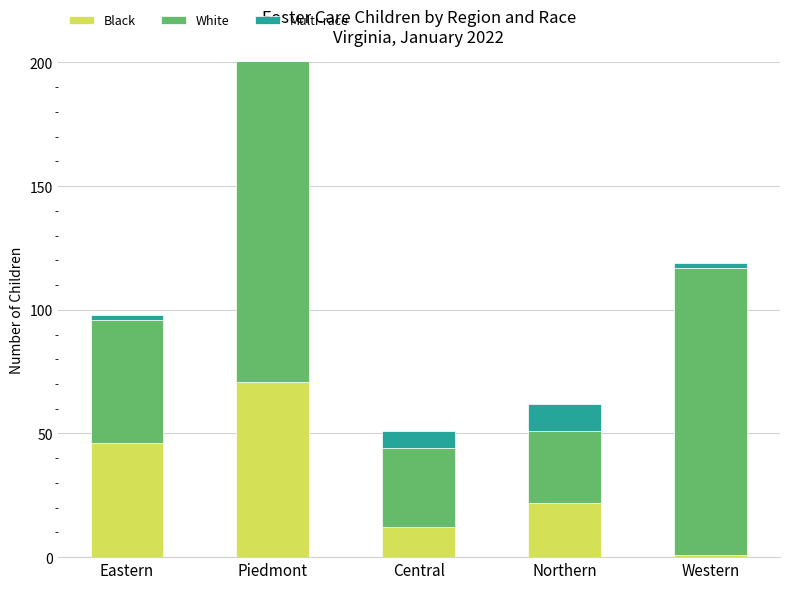

What is the total value across all series at Piedmont?

228